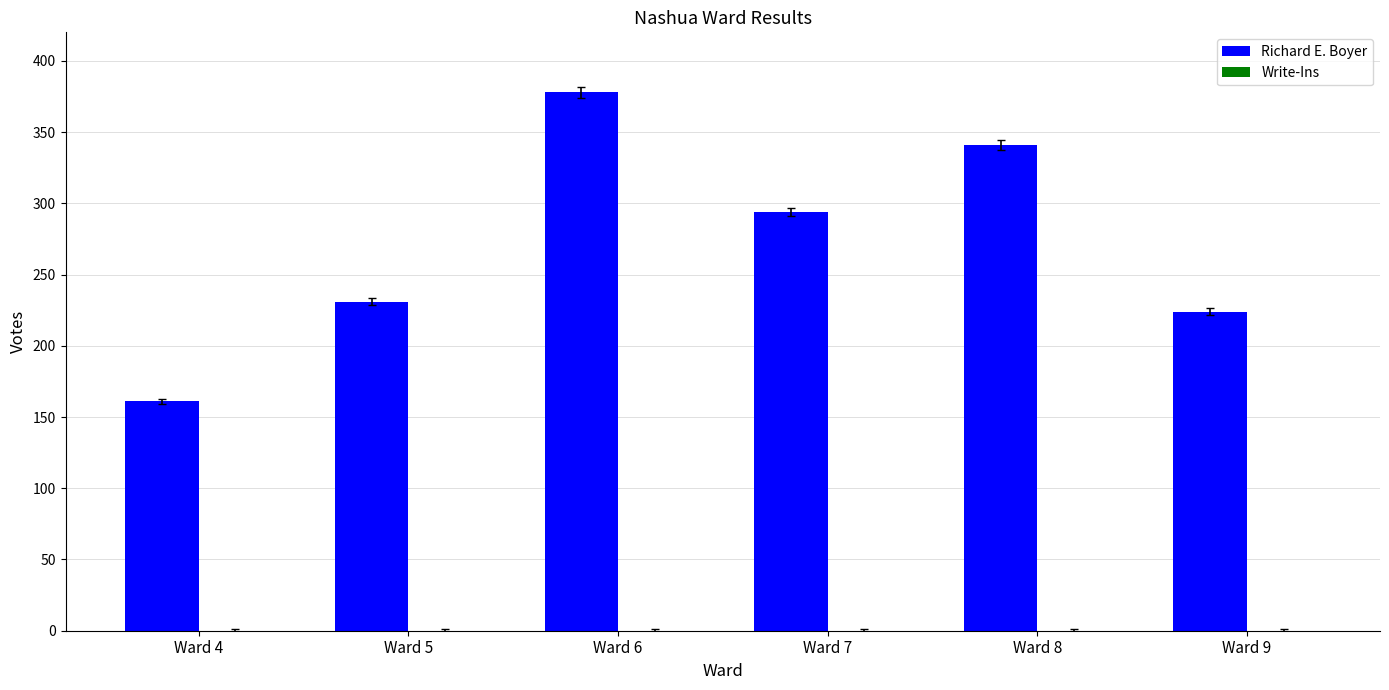

Is it true that the value at Ward 6 is 378?

True